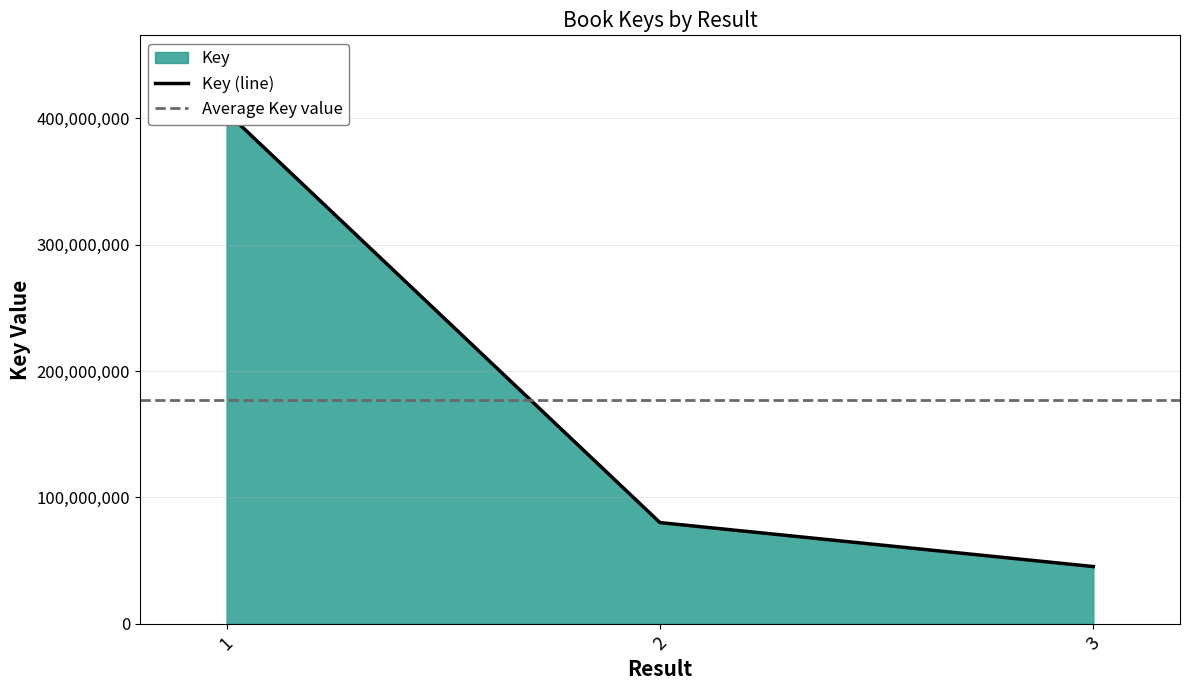

List the labels in order of value, smallest first.

3, 2, 1